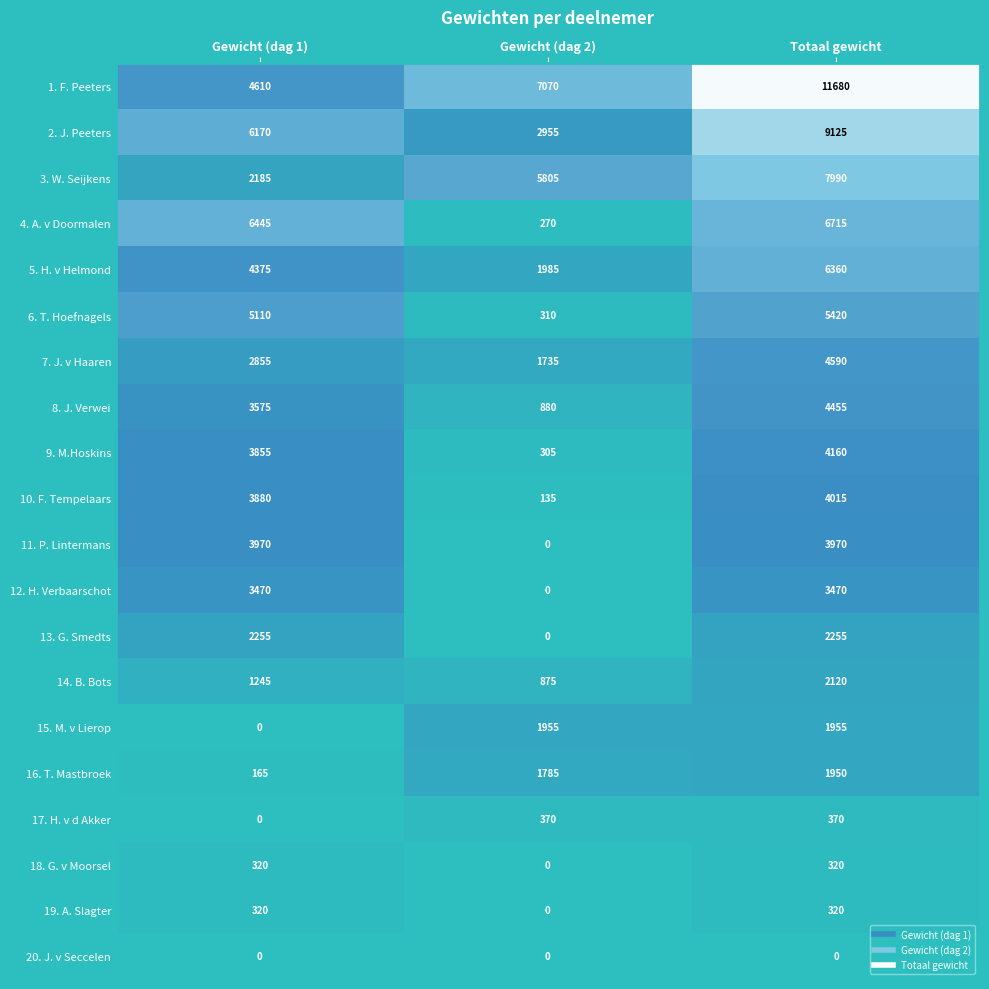

Count the 5. H. v Helmond values in the range 1985 to 6360.

3